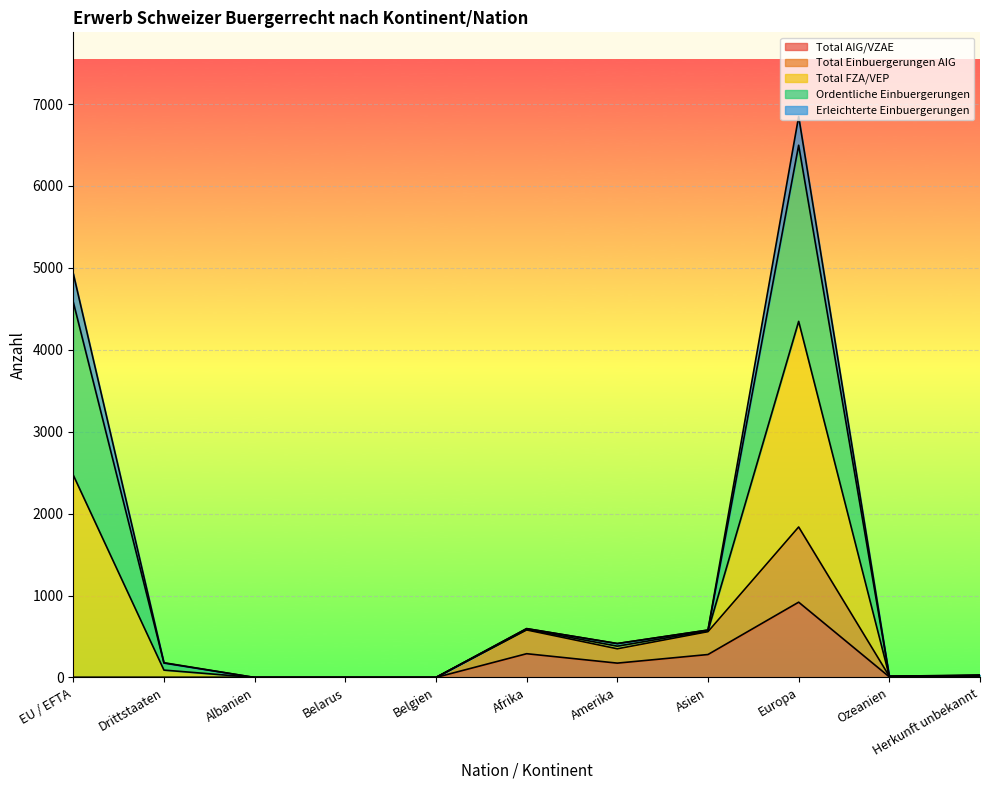

True or false: Total FZA/VEP and Total AIG/VZAE intersect in this chart.

False